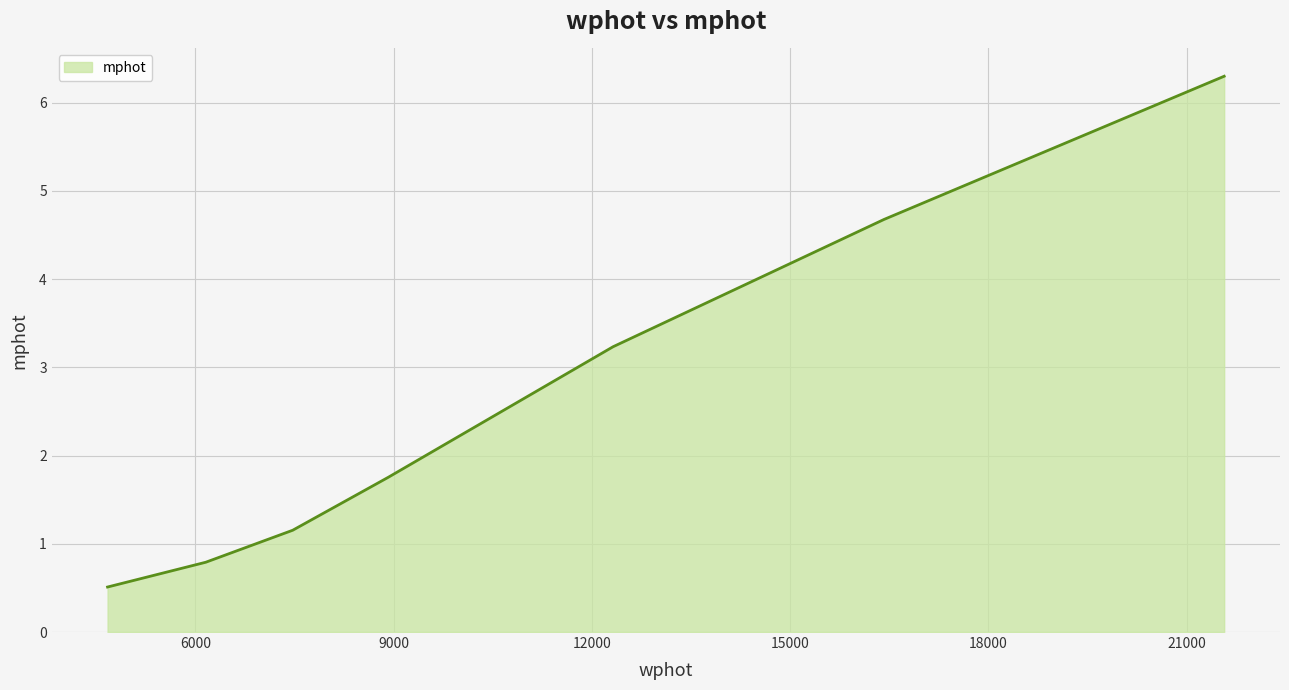

True or false: the data has more than 2 interior local peaks.

False